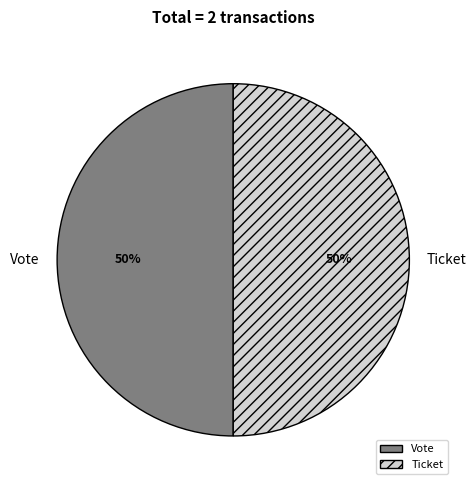

The Vote slice represents 38% of the pie. True or false?

False